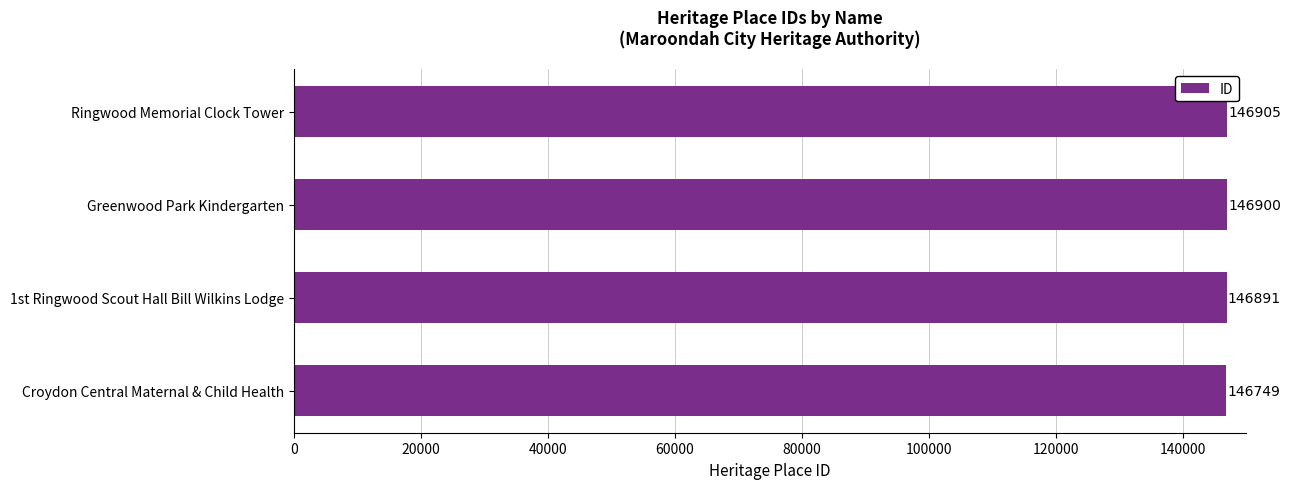

Reading bottom to top, extract all data points from this chart.

146749	146891	146900	146905